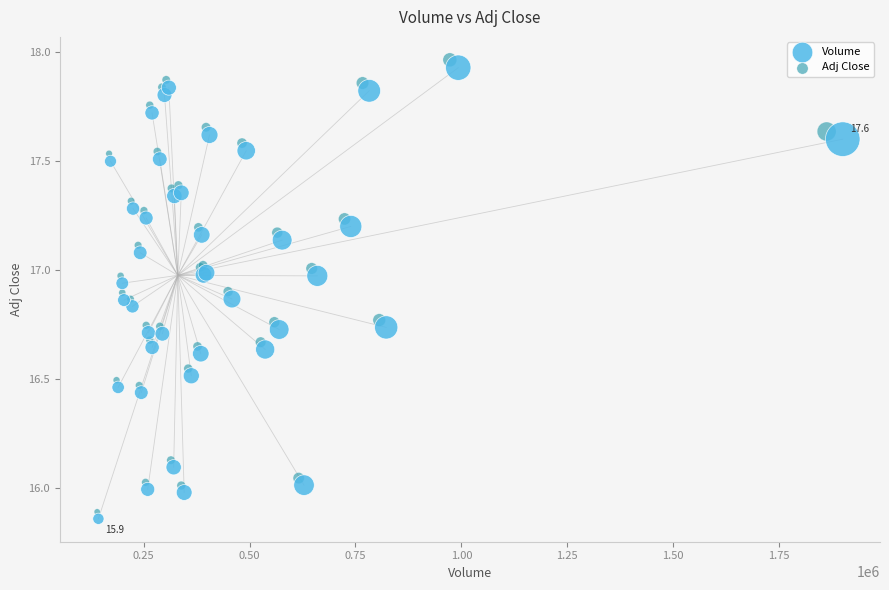

Which series reaches the maximum Y coordinate?

Adj Close